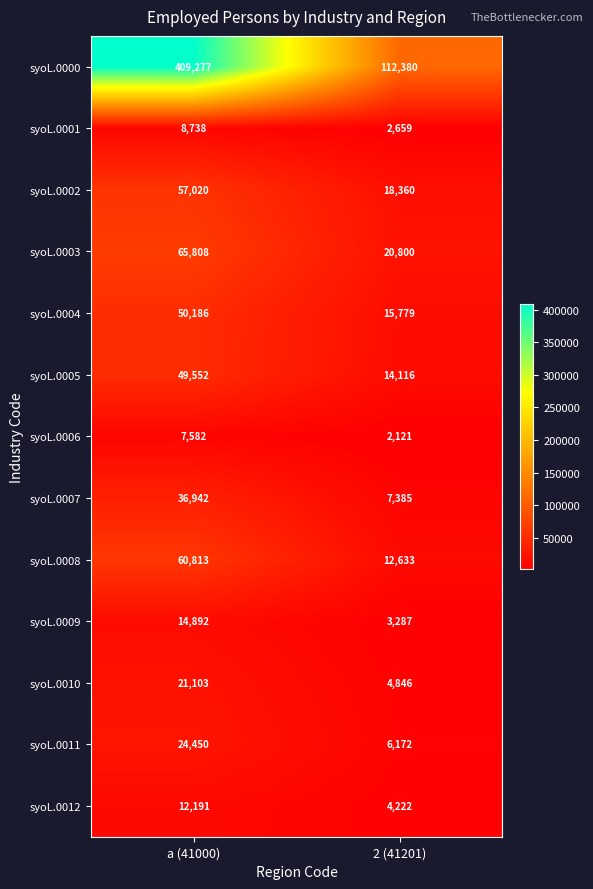

At which label is syoL.0000 closest to 260828?

2 (41201)